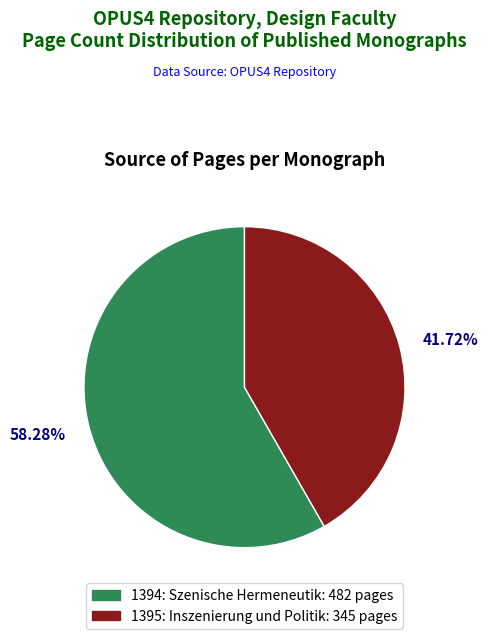

To the nearest percent, what percentage of the pie is 1394: Szenische Hermeneutik?

58%